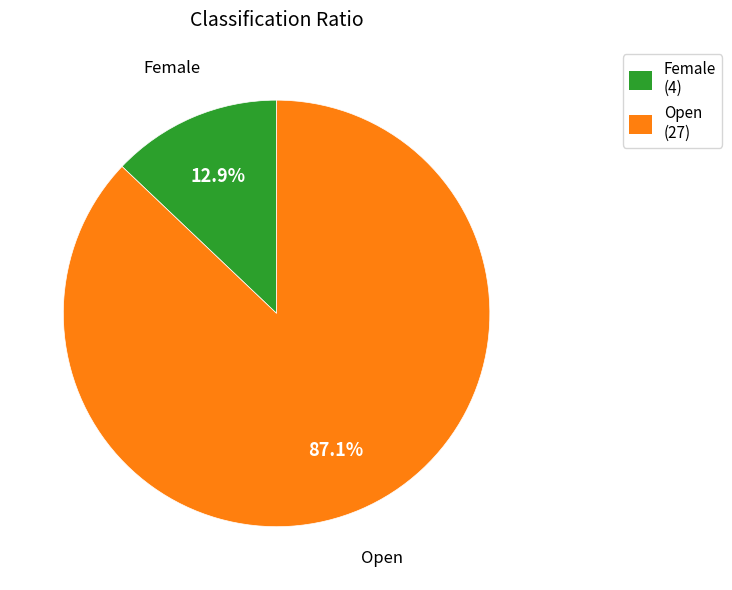

Which category has the smallest portion of the pie?

Female